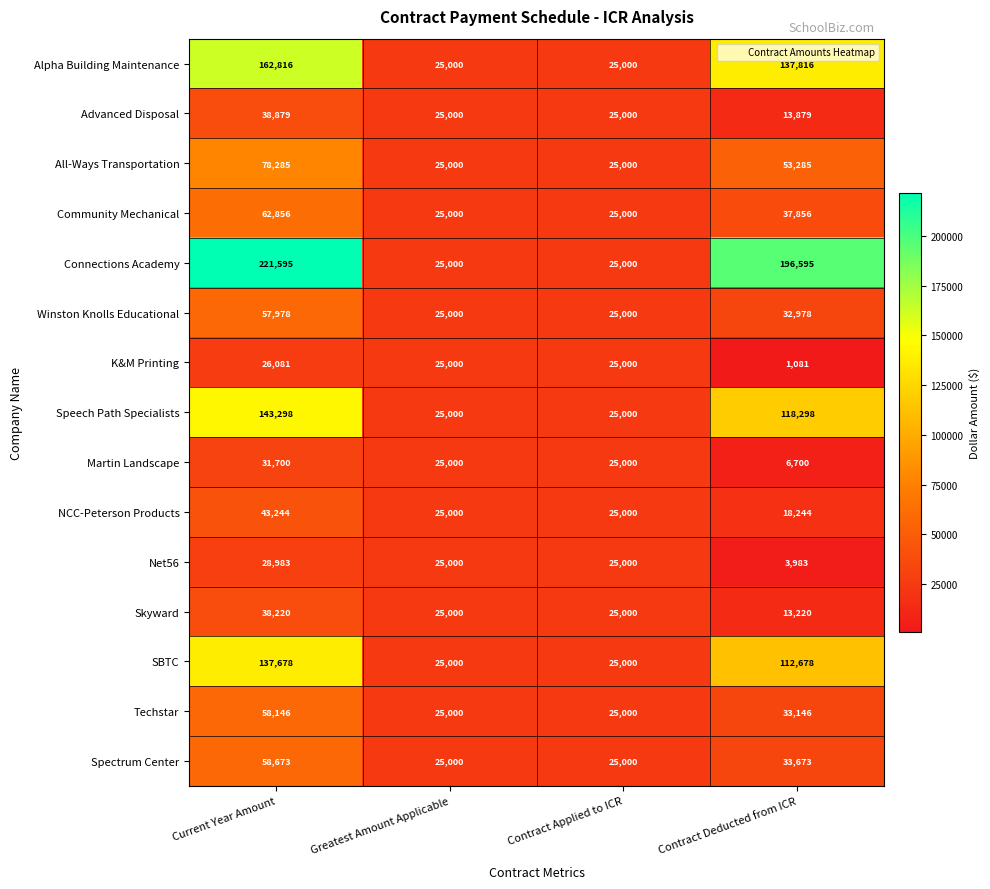

Which series has the widest spread of values?

Connections Academy